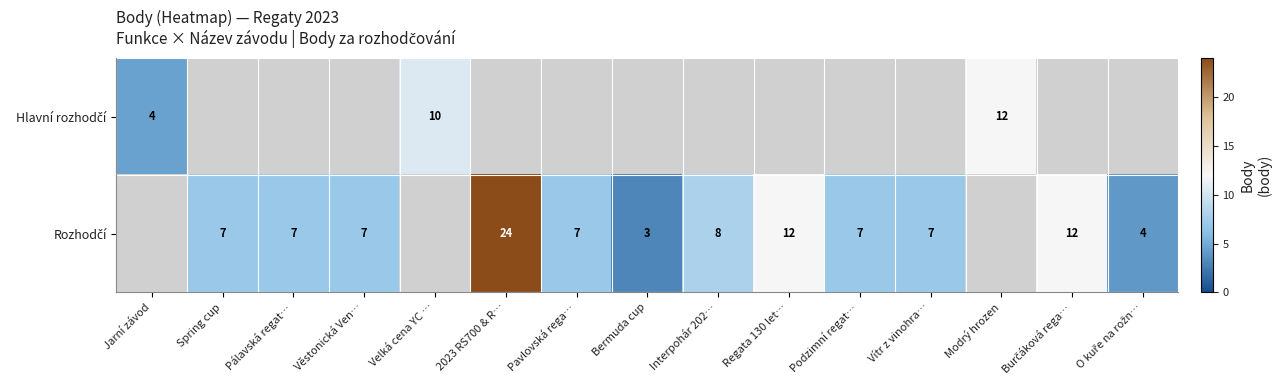

At which category does the chart reach its peak across all series?

2023 RS700 & R…